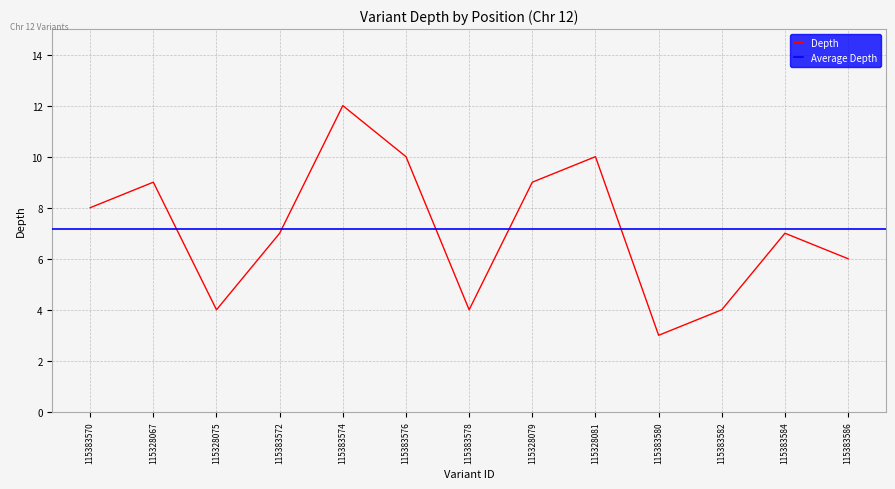

How many interior local valleys (lower than both neighbors) does the data have?

3